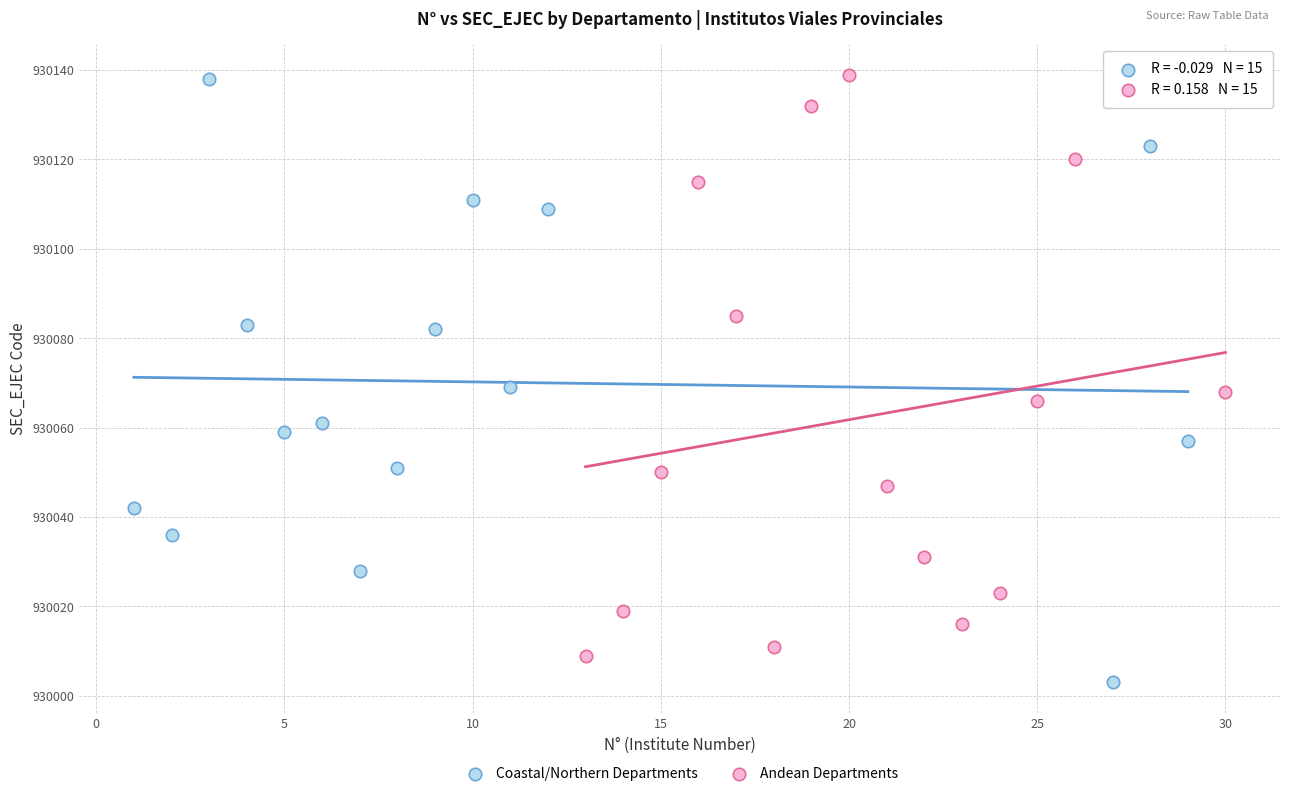

Which series has the largest Y range (max minus min)?

Coastal/Northern Departments